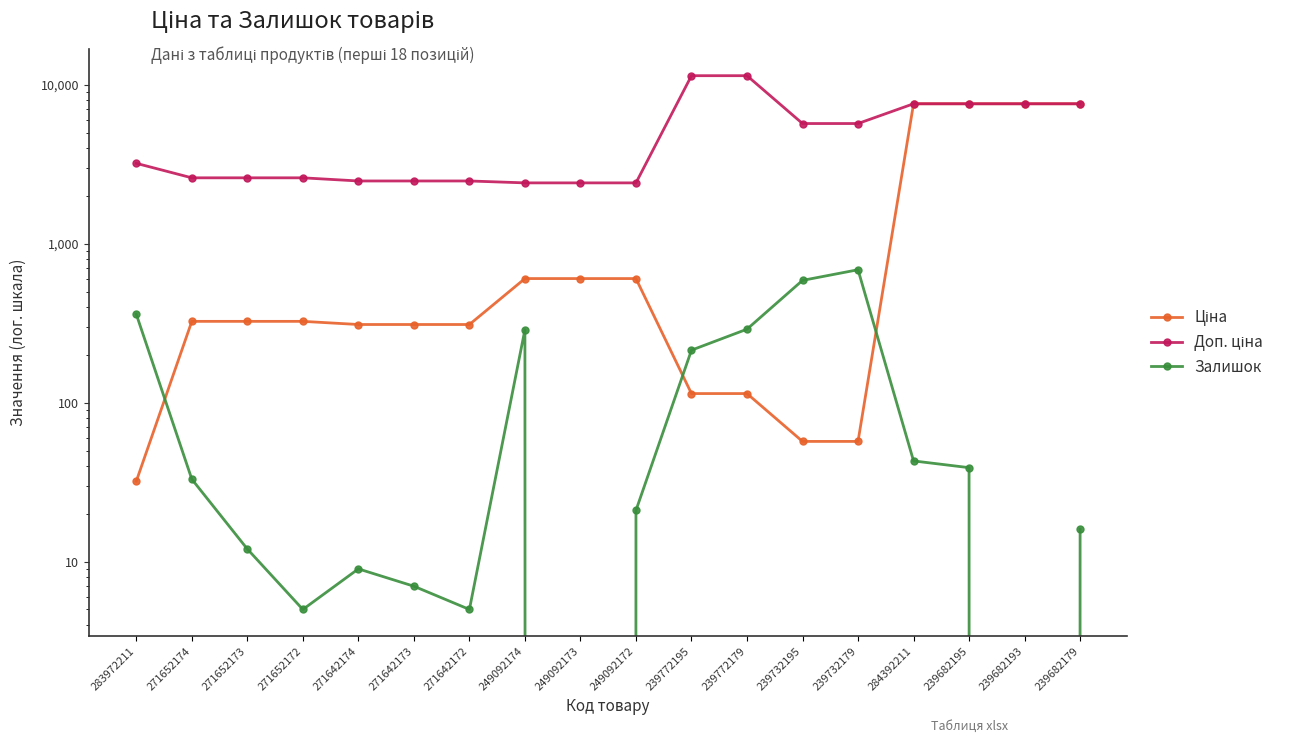

What is the difference between the highest and lowest values at 271642173?

2475.4